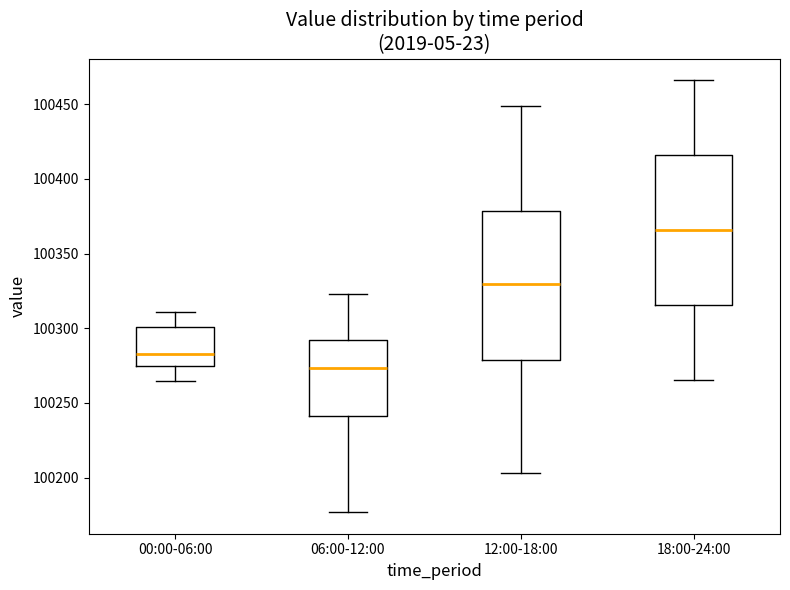

Reading left to right, read every box against the y-axis: the position of its median line, the range the box covers, and the ends of its whiskers. The values are not printed on the chart, so give them approximately, as read against the axis.

00:00-06:00: median 100285, box 100275 to 100300, whiskers 100265 to 100310
06:00-12:00: median 100275, box 100240 to 100290, whiskers 100175 to 100325
12:00-18:00: median 100330, box 100280 to 100380, whiskers 100205 to 100450
18:00-24:00: median 100365, box 100315 to 100415, whiskers 100265 to 100465